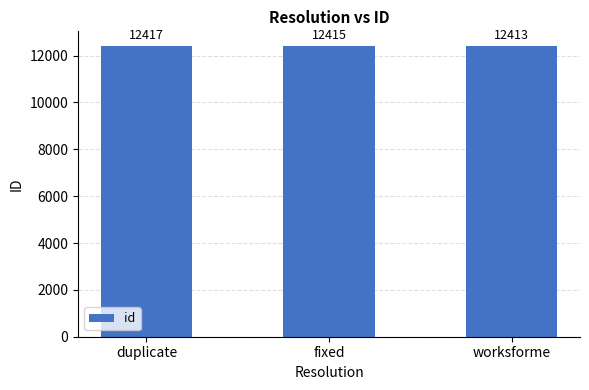

What is the difference between the values at fixed and worksforme?

2